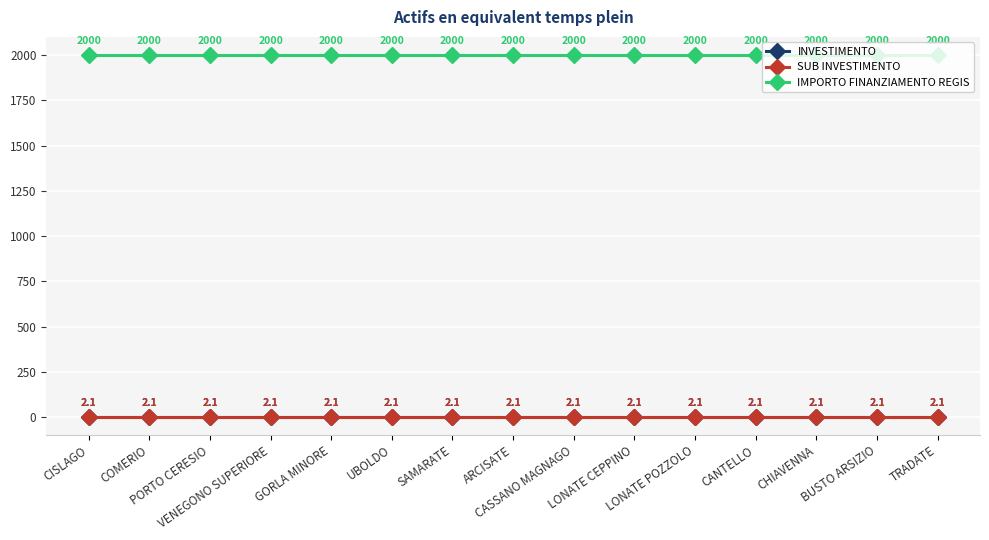

At how many categories does at least one series exceed 1452?

15